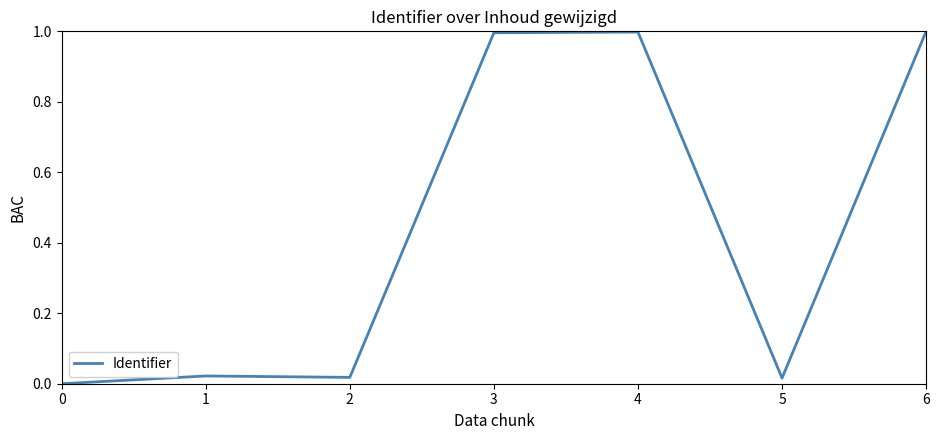

What is the difference between the second highest and second lowest values?

1.0